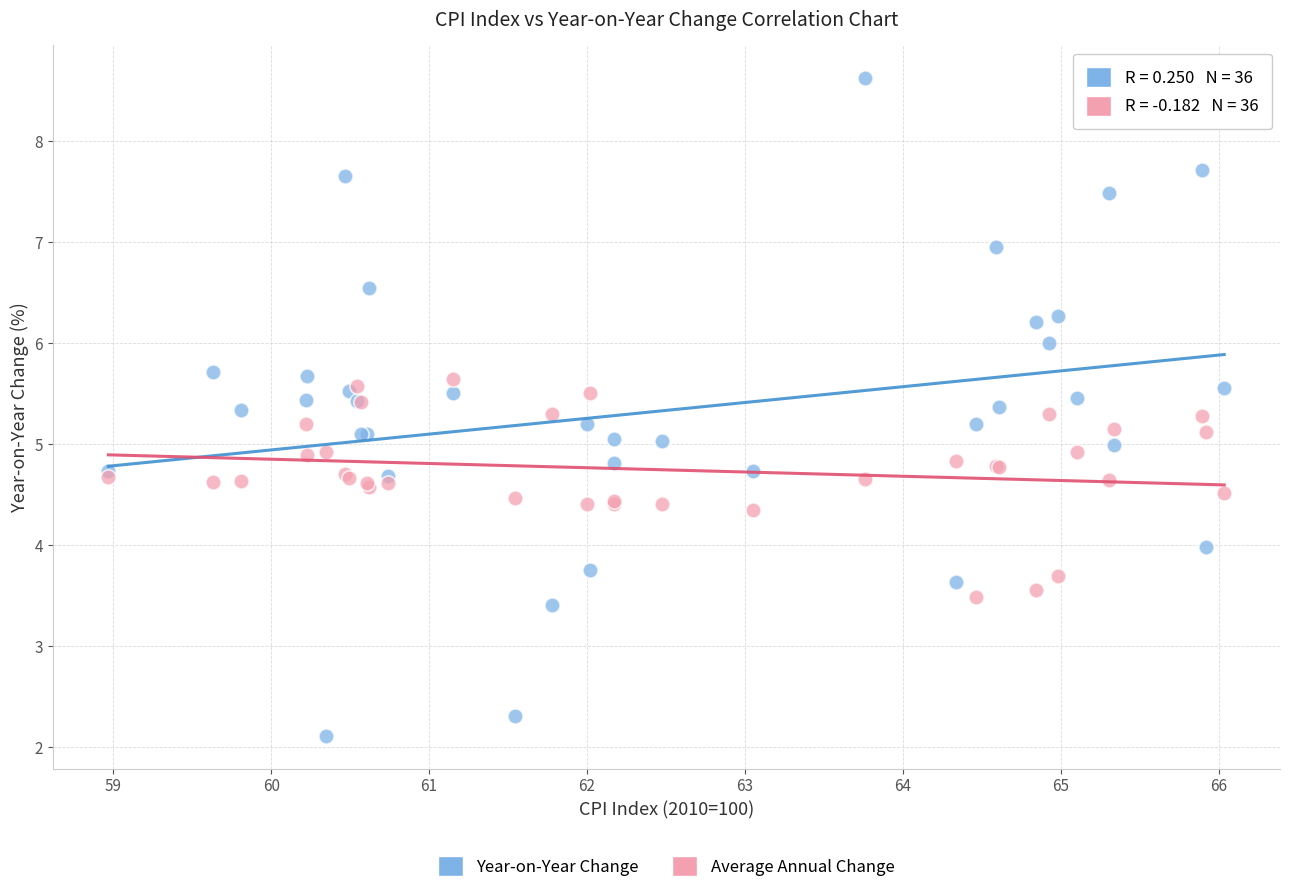

Which series contains the highest Y value?

Year-on-Year Change